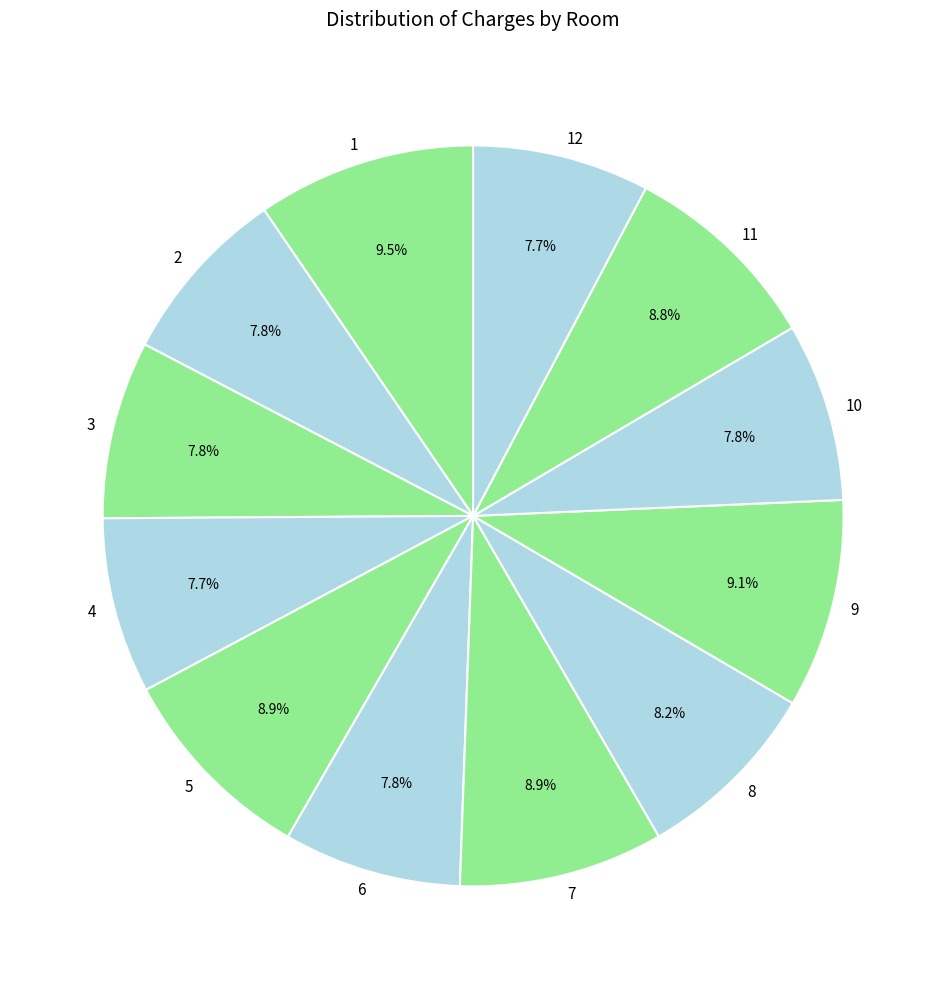

To the nearest percent, what is the difference between the largest and smallest slice percentages?

2%